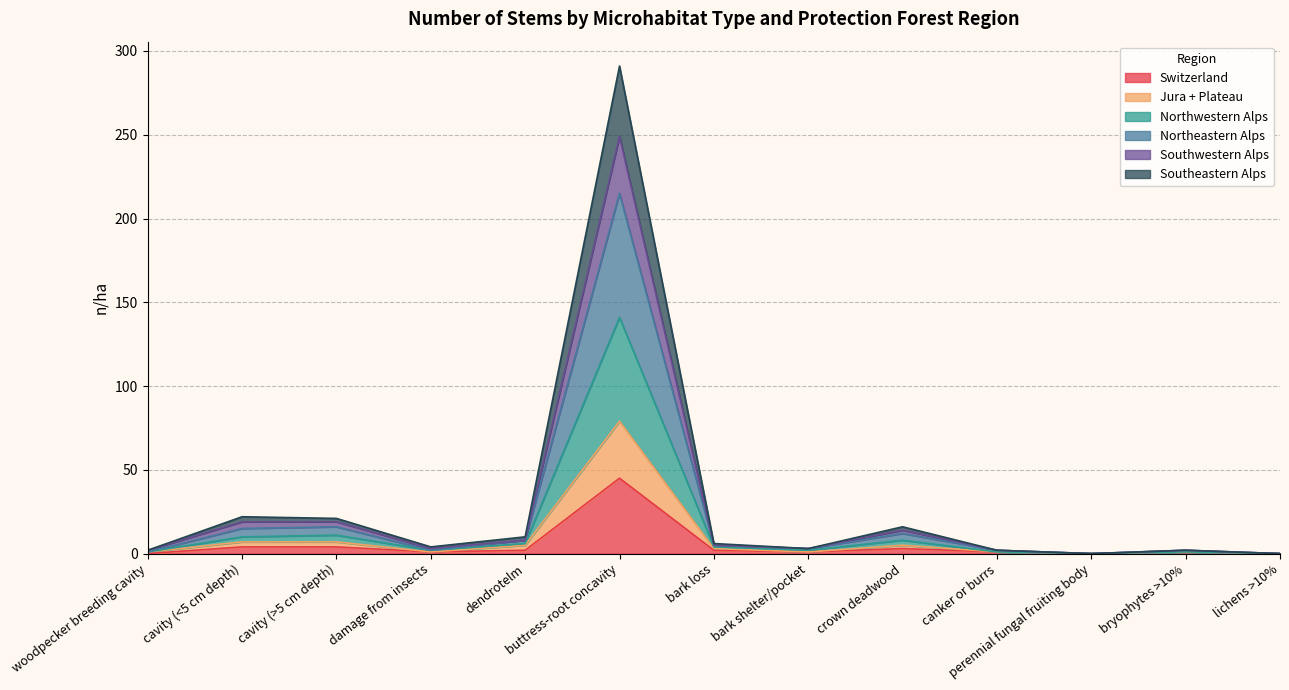

List the labels in order of Southeastern Alps value, smallest first.

perennial fungal fruiting body, lichens >10%, woodpecker breeding cavity, canker or burrs, bryophytes >10%, damage from insects, bark shelter/pocket, bark loss, dendrotelm, crown deadwood, cavity (<5 cm depth), cavity (>5 cm depth), buttress-root concavity